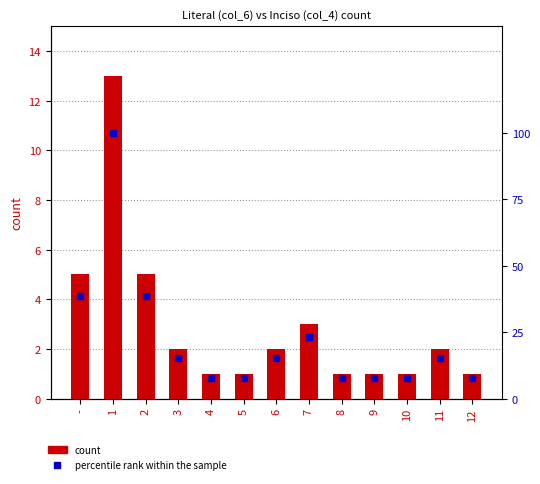

Between 8 and 12, which series saw the biggest shift?

count